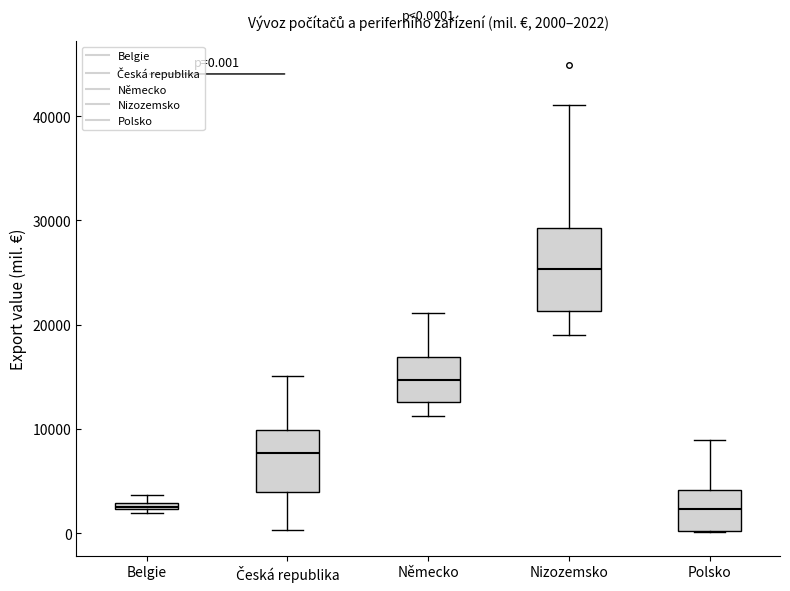

Which box's median line is the highest?

Nizozemsko